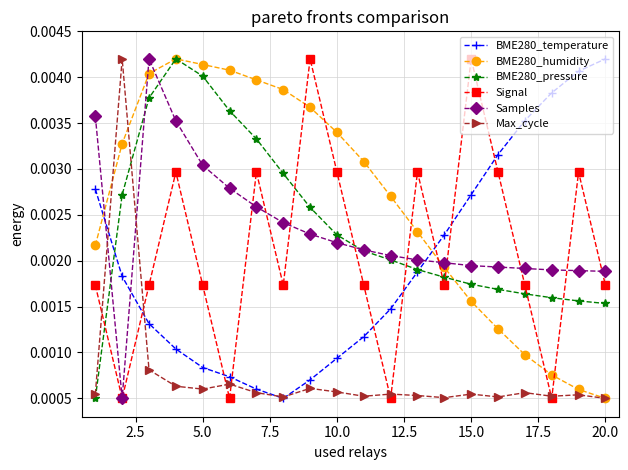

True or false: BME280_temperature and BME280_pressure cross at least once.

True